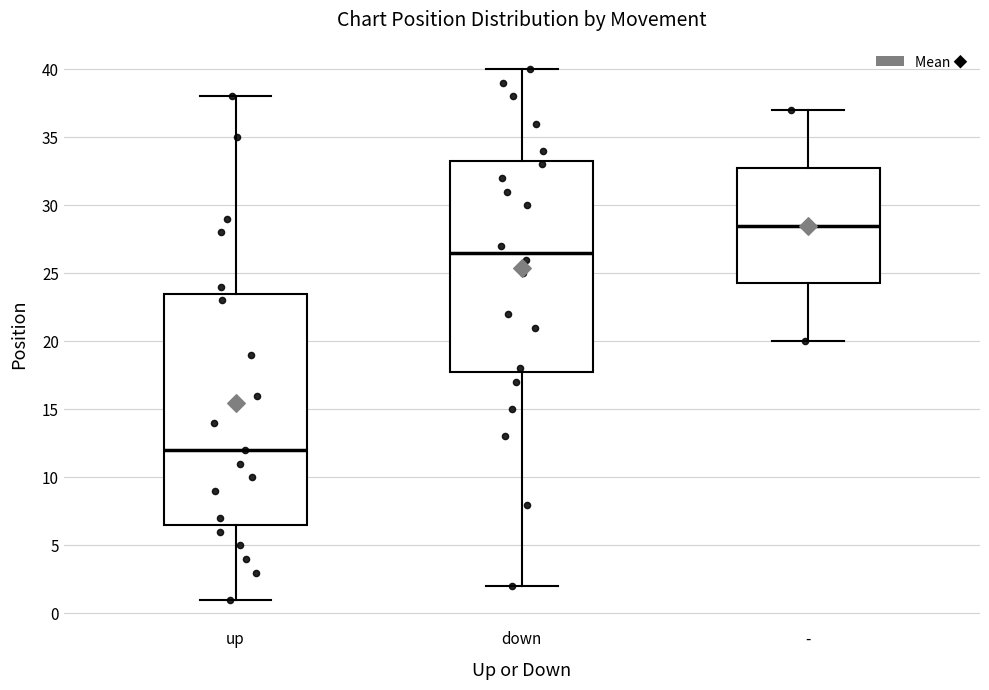

Reading left to right, transcribe this box plot: for each box, give where its median line is, the range the box spans, and where its two whiskers end, as read against the y-axis. The values are not printed on the chart, so give them approximately, as read against the axis.

up: median 12.0, box 6.5 to 23.5, whiskers 1.0 to 38.0
down: median 26.5, box 18.0 to 33.5, whiskers 2.0 to 40.0
-: median 28.5, box 24.5 to 33.0, whiskers 20.0 to 37.0